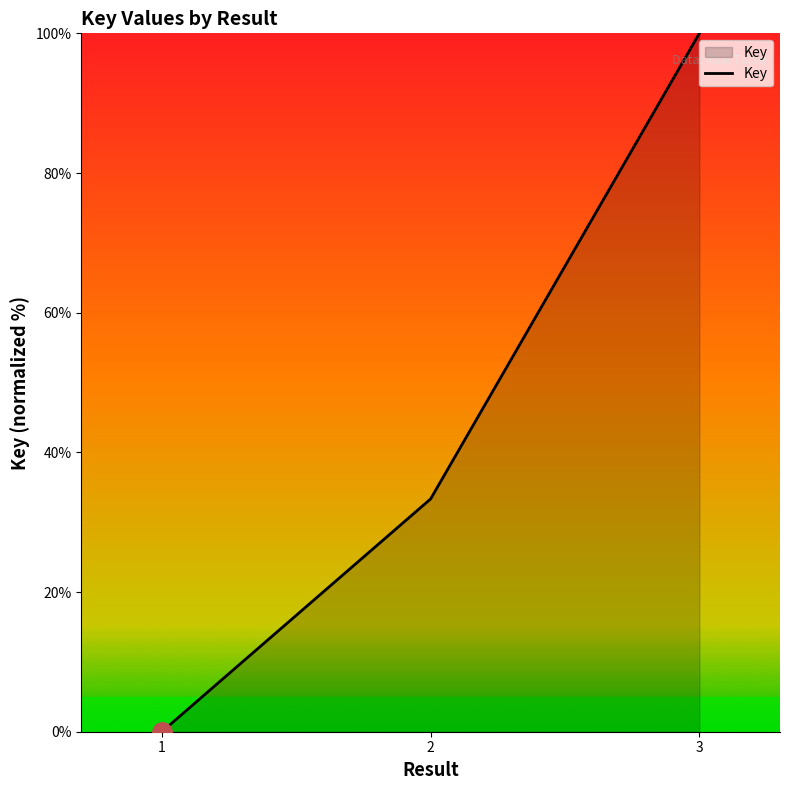

Count the number of values greater than 33.

2